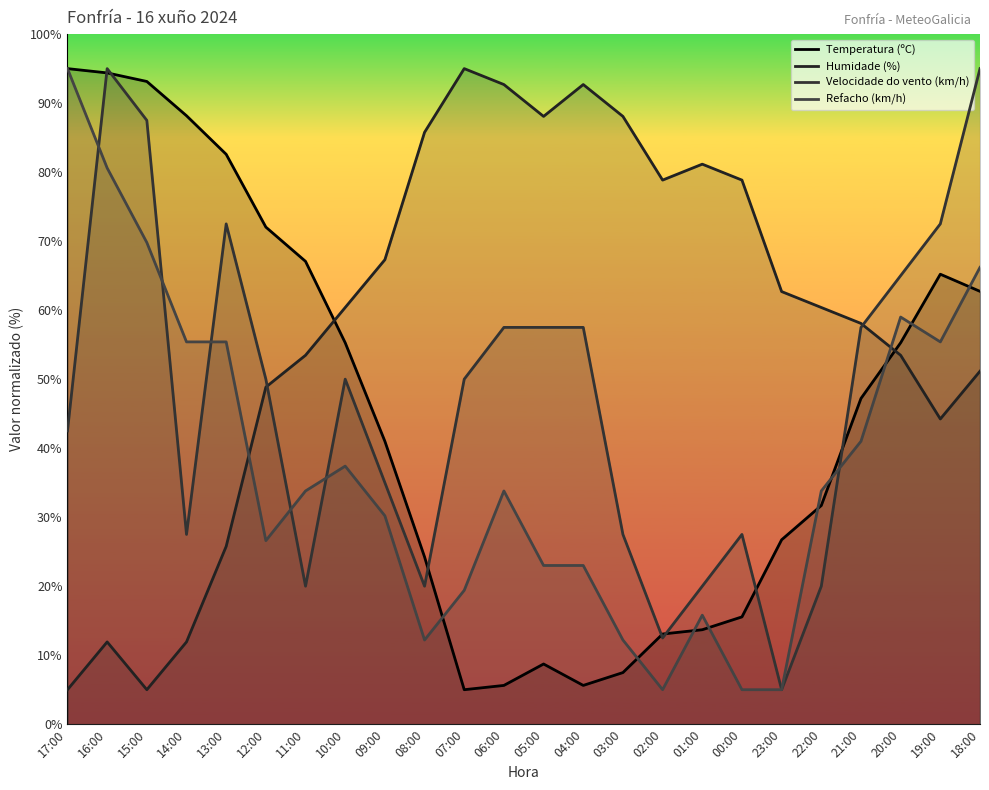

Where is the first local maximum for Refacho (km/h)?

10:00